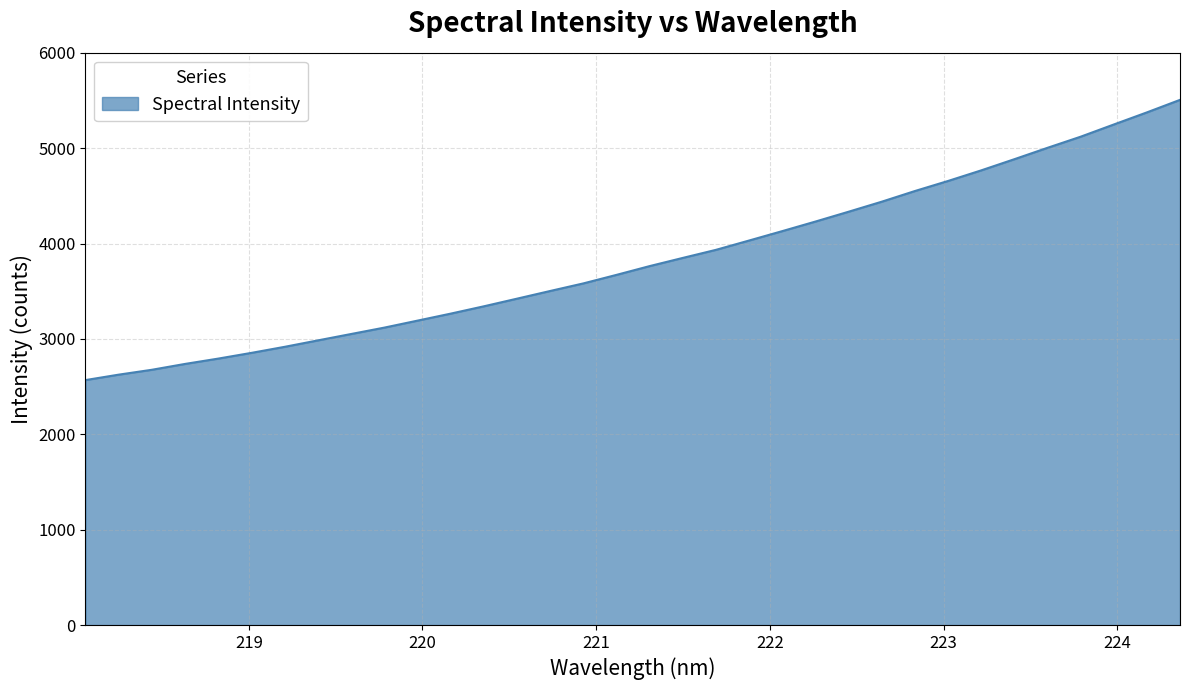

What is the smallest value displayed?

2568.7